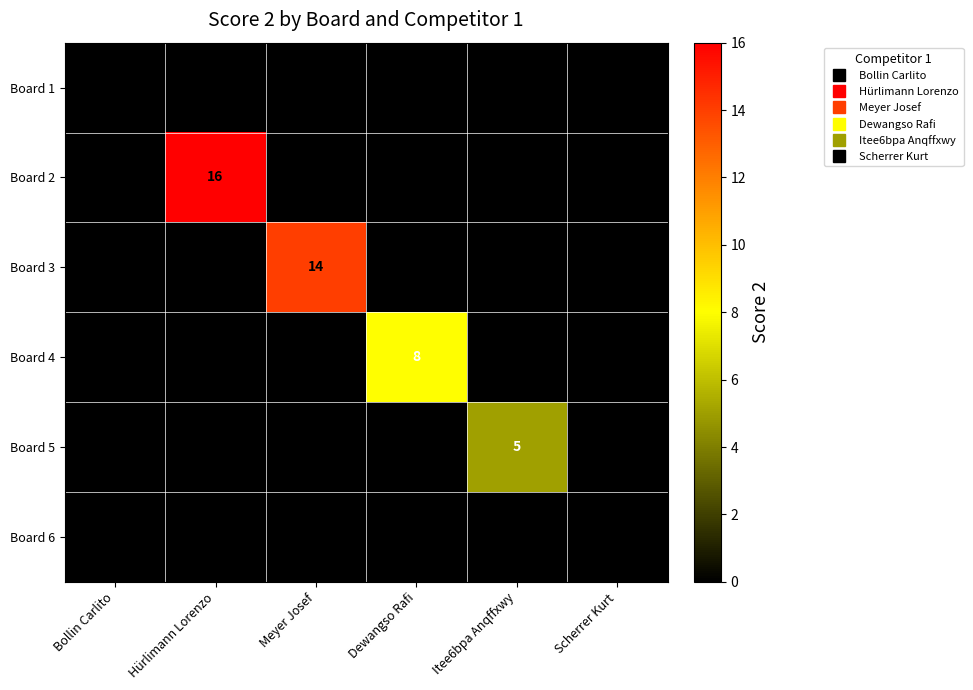

At which category does the chart reach its peak across all series?

Hürlimann Lorenzo